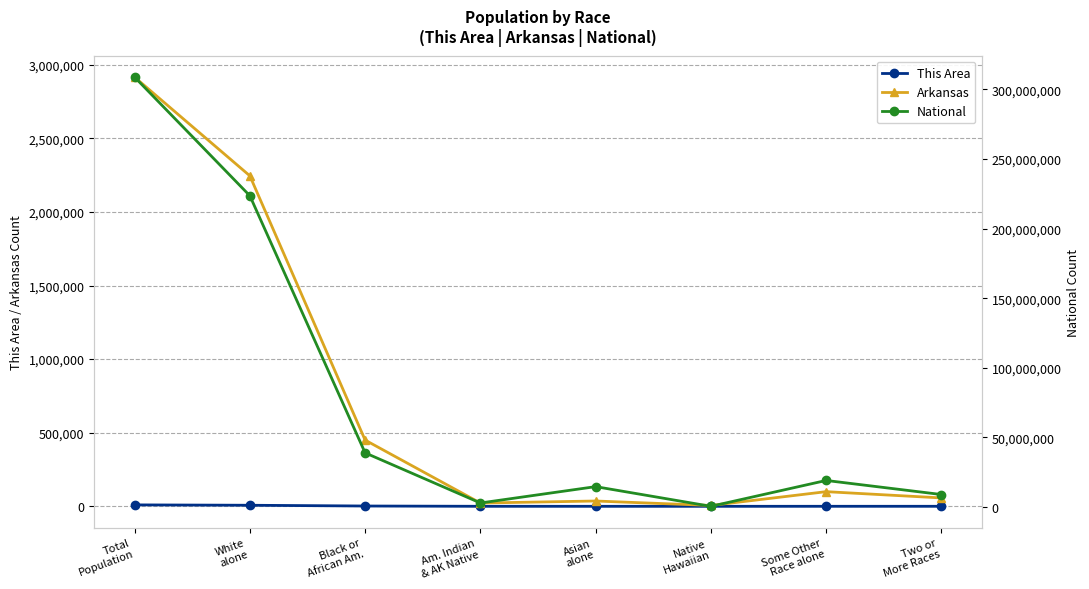

Between Black or
African Am. and Am. Indian
& AK Native, which series saw the biggest shift?

National